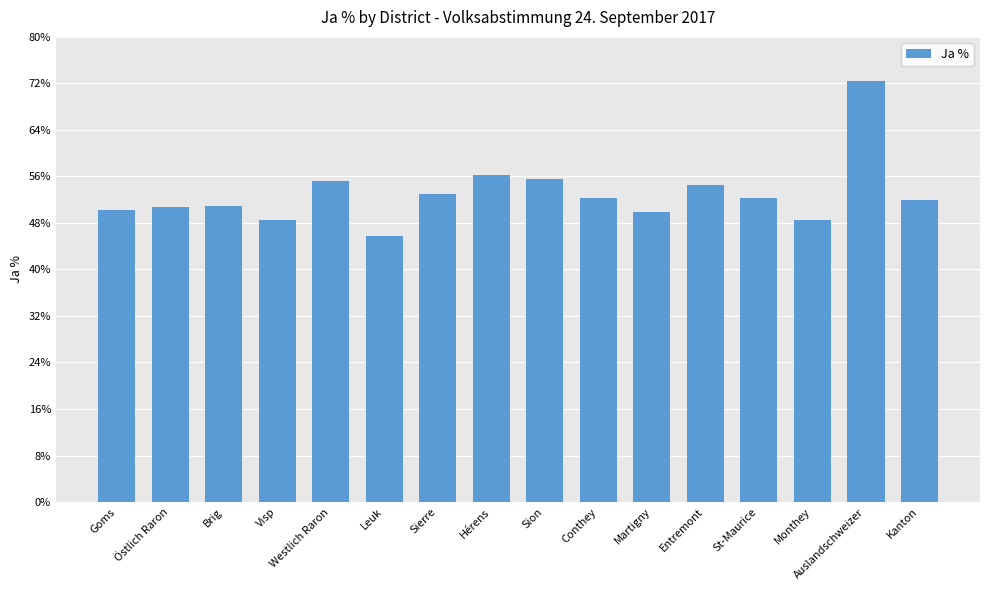

Are the bars grouped side by side (vs. stacked)?

No